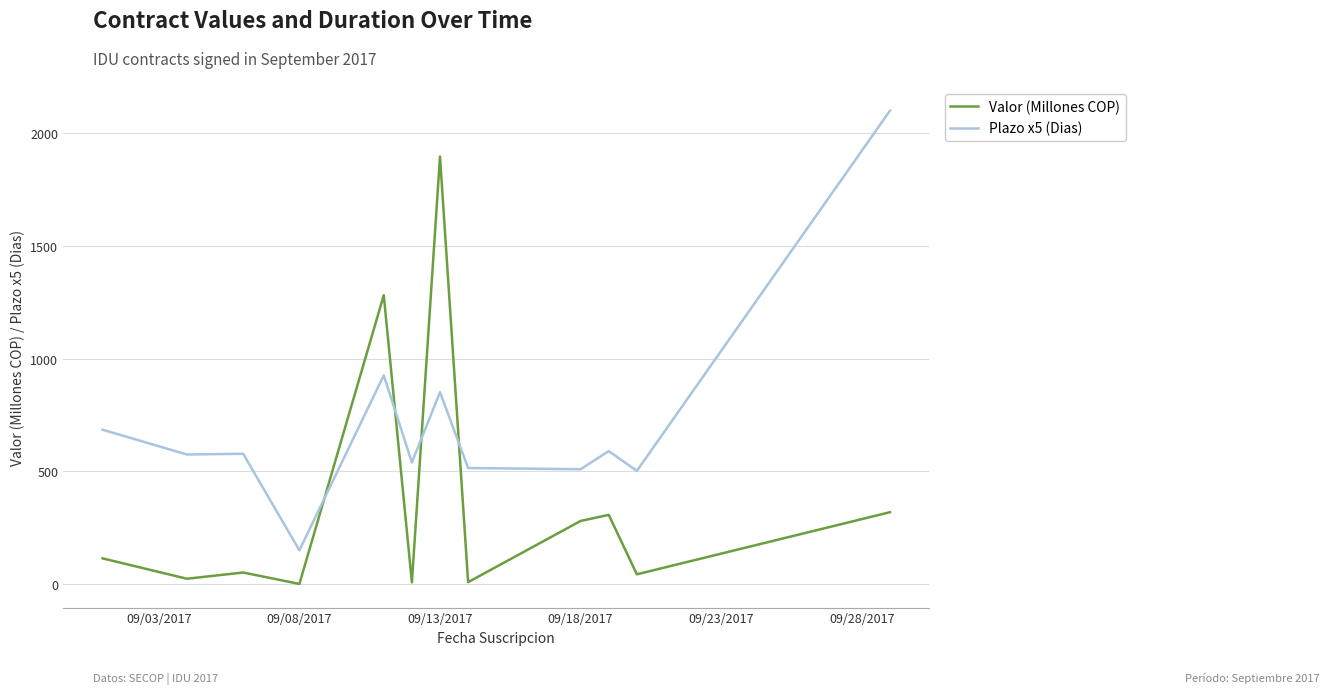

In Valor (Millones COP), how many points are higher than both neighbors (excluding endpoints)?

4